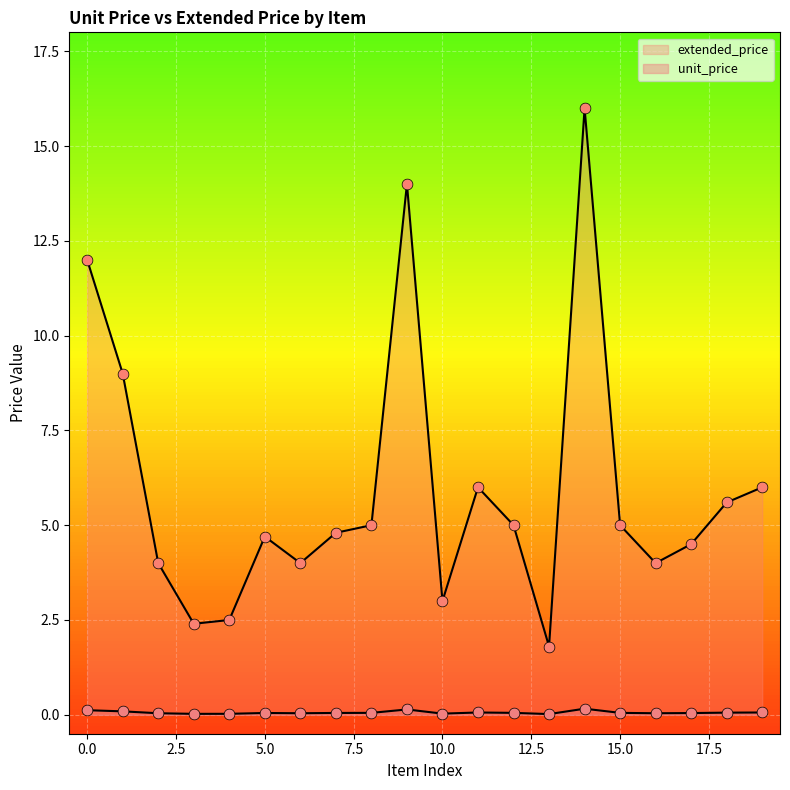

Which series reaches the maximum Y coordinate?

unit_price